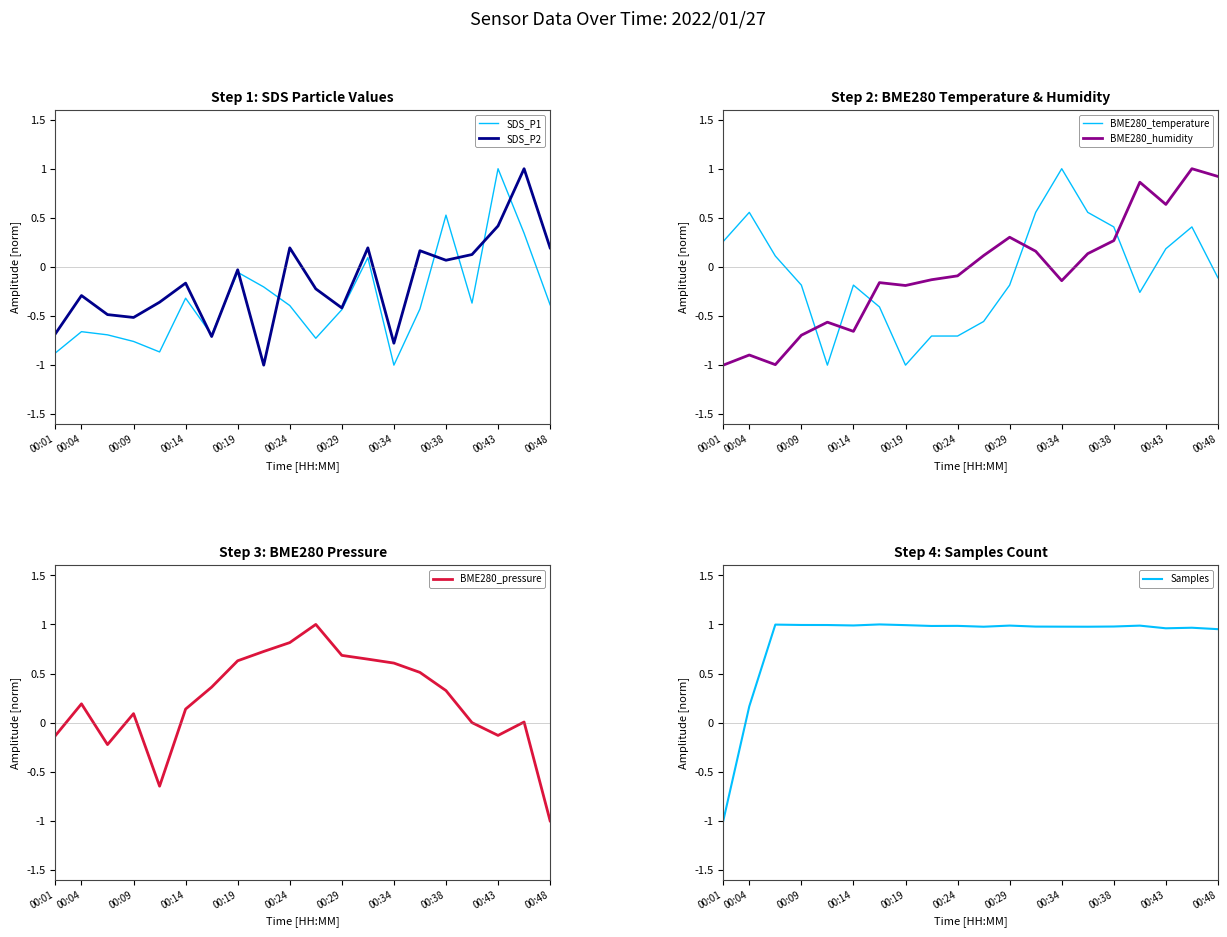

Which category has the lowest value in the SDS_P1 series?

00:34